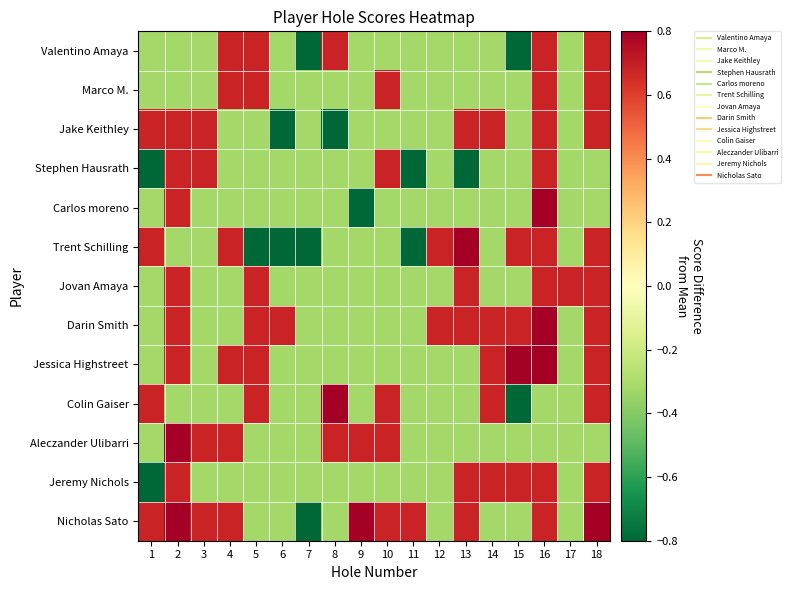

What is the spread (max minus min) of values at 3?

1.0